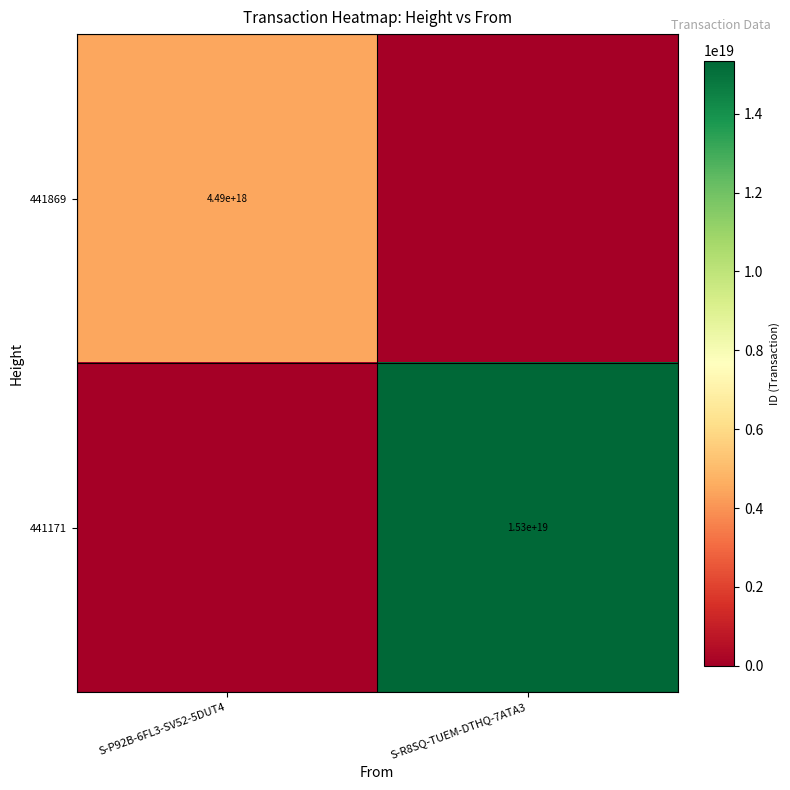

At which category is the sum across all series the highest?

S-R8SQ-TUEM-DTHQ-7ATA3